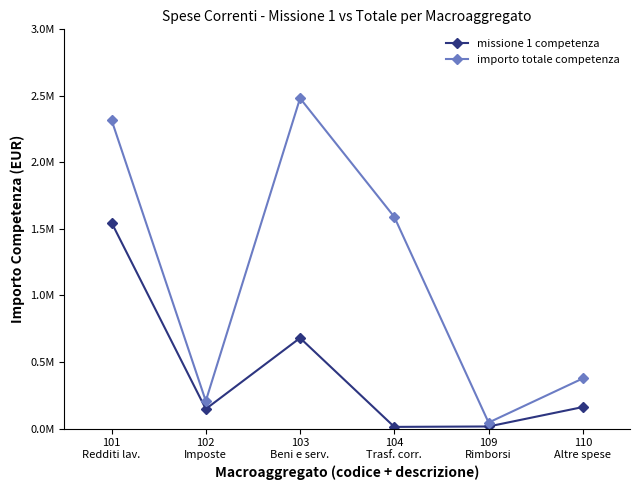

True or false: importo totale competenza has a value of 1589927.1 at 104
Trasf. corr..

True